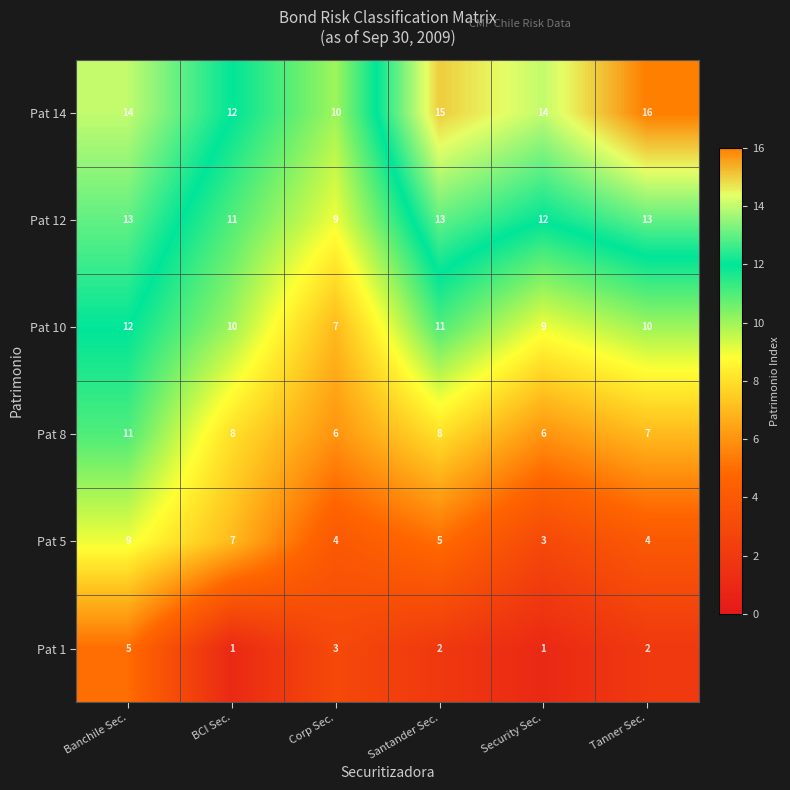

What is the total value across all series at Tanner Sec.?

52